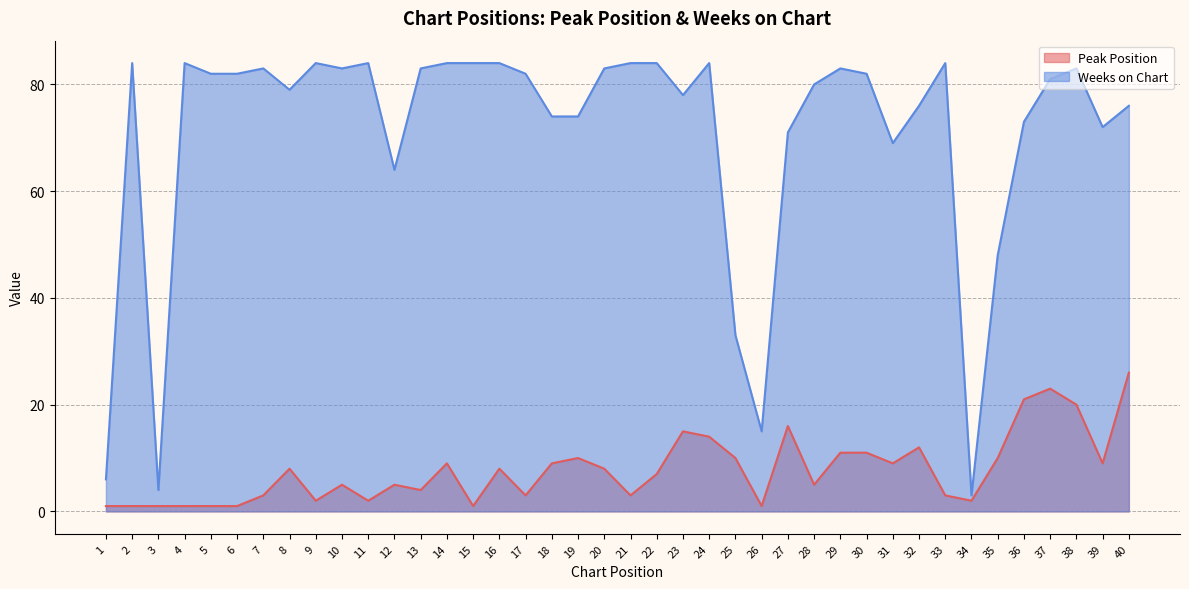

Is the value of Peak Position at 39 greater than the value of Weeks on Chart at 33?

No